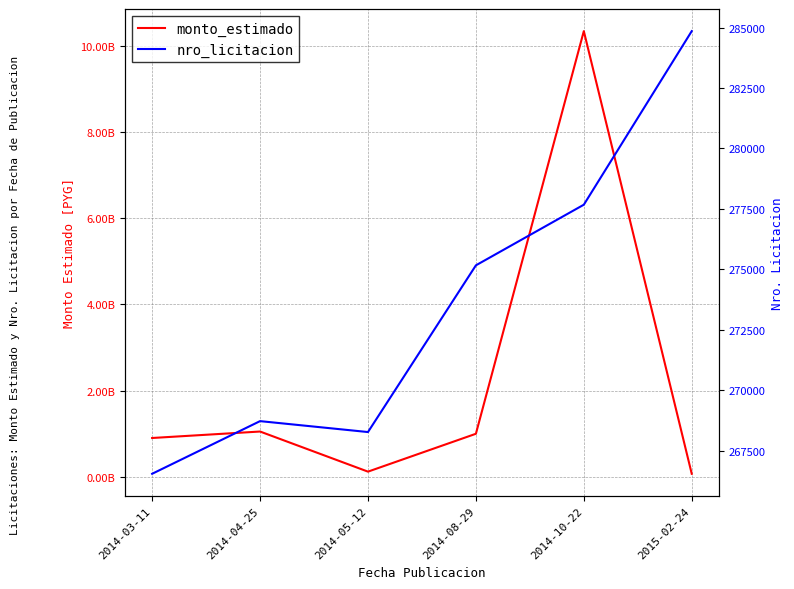

How many lines are shown in the chart?

2